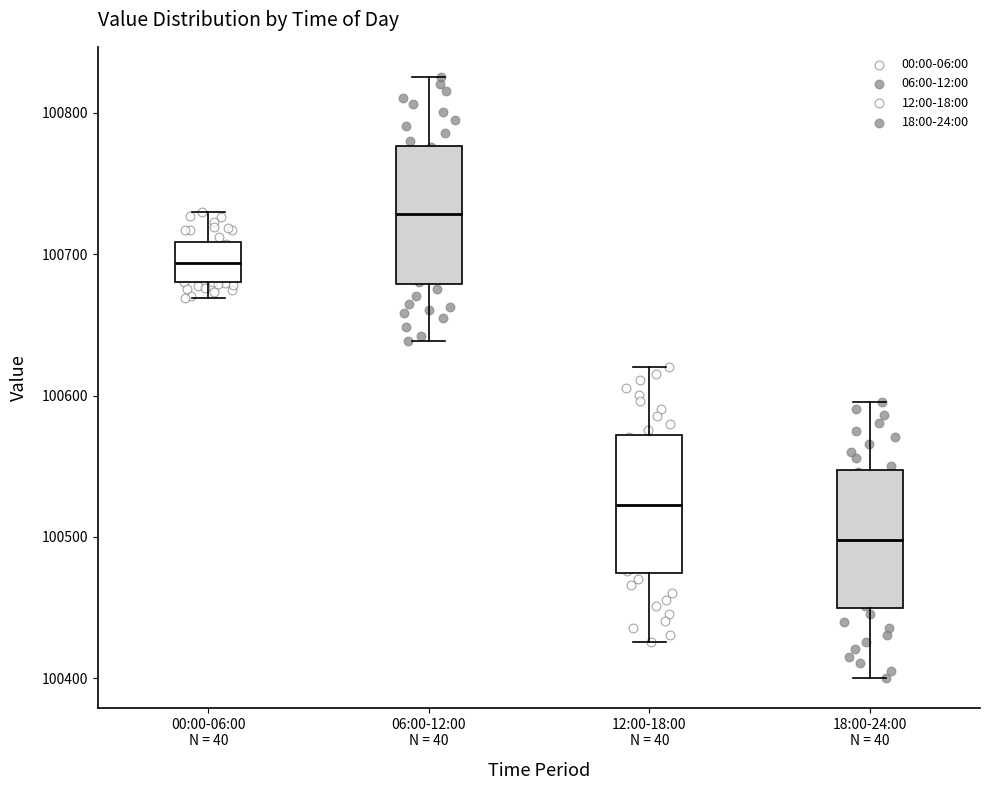

Reading left to right, transcribe this box plot: for each box, give where its median line is, the range the box spans, and where its two whiskers end, as read against the y-axis. The values are not printed on the chart, so give them approximately, as read against the axis.

00:00-06:00 N = 40: median 100690, box 100680 to 100710, whiskers 100670 to 100730
06:00-12:00 N = 40: median 100730, box 100680 to 100780, whiskers 100640 to 100830
12:00-18:00 N = 40: median 100520, box 100470 to 100570, whiskers 100430 to 100620
18:00-24:00 N = 40: median 100500, box 100450 to 100550, whiskers 100400 to 100600